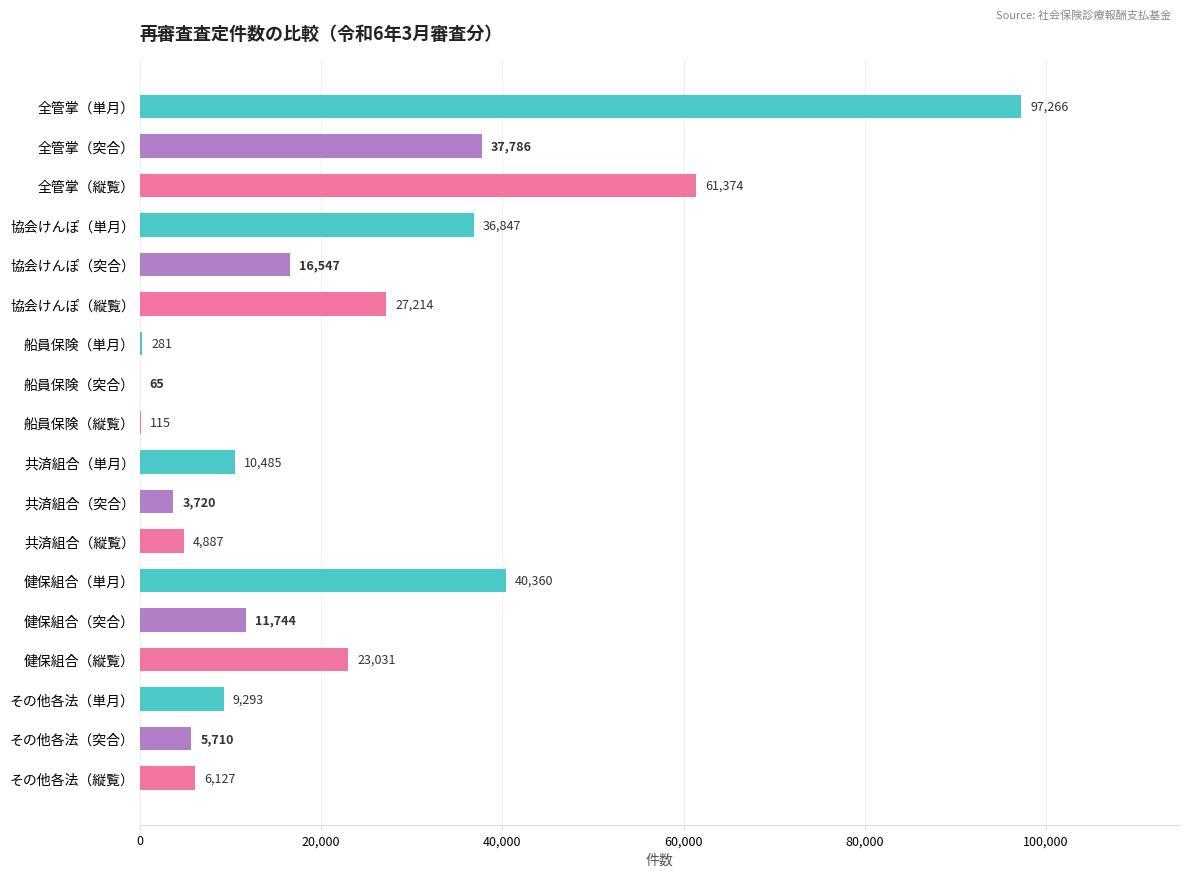

What is the sum of all values?

392852